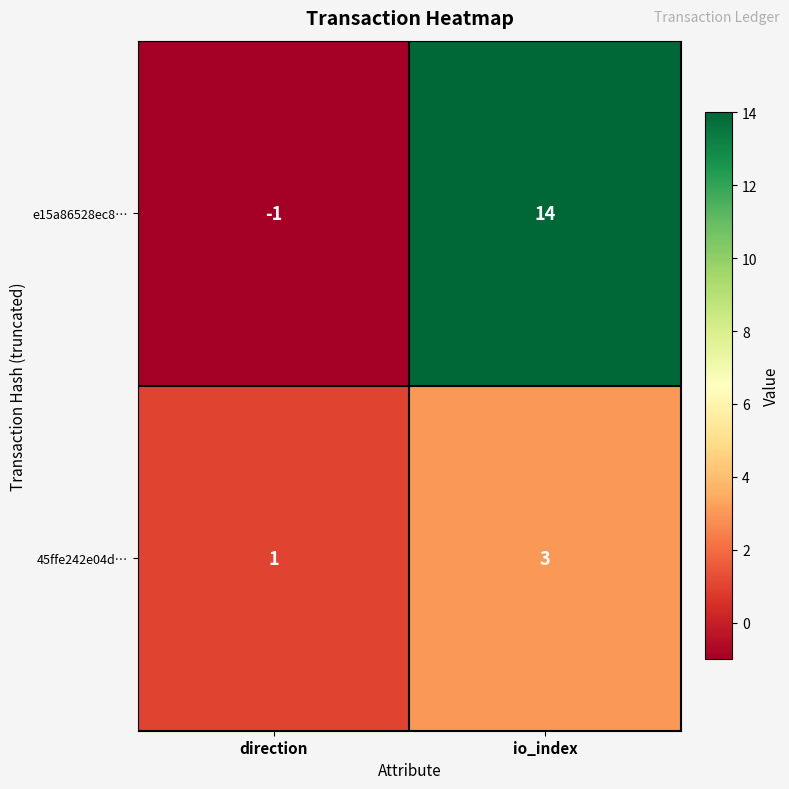

Between direction and io_index, which series saw the biggest shift?

e15a86528ec8…